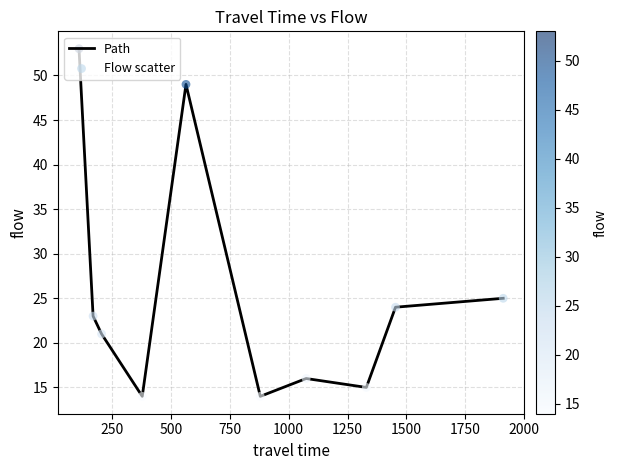

What is the difference between the maximum and minimum values?

39